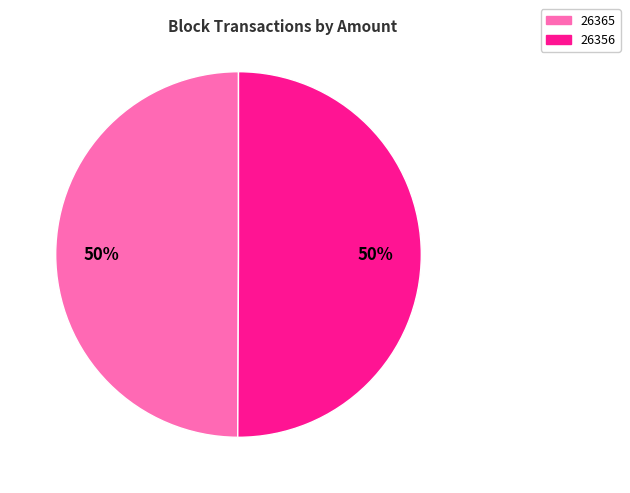

To the nearest percent, what is the combined percentage of 26365 and 26356?

100%